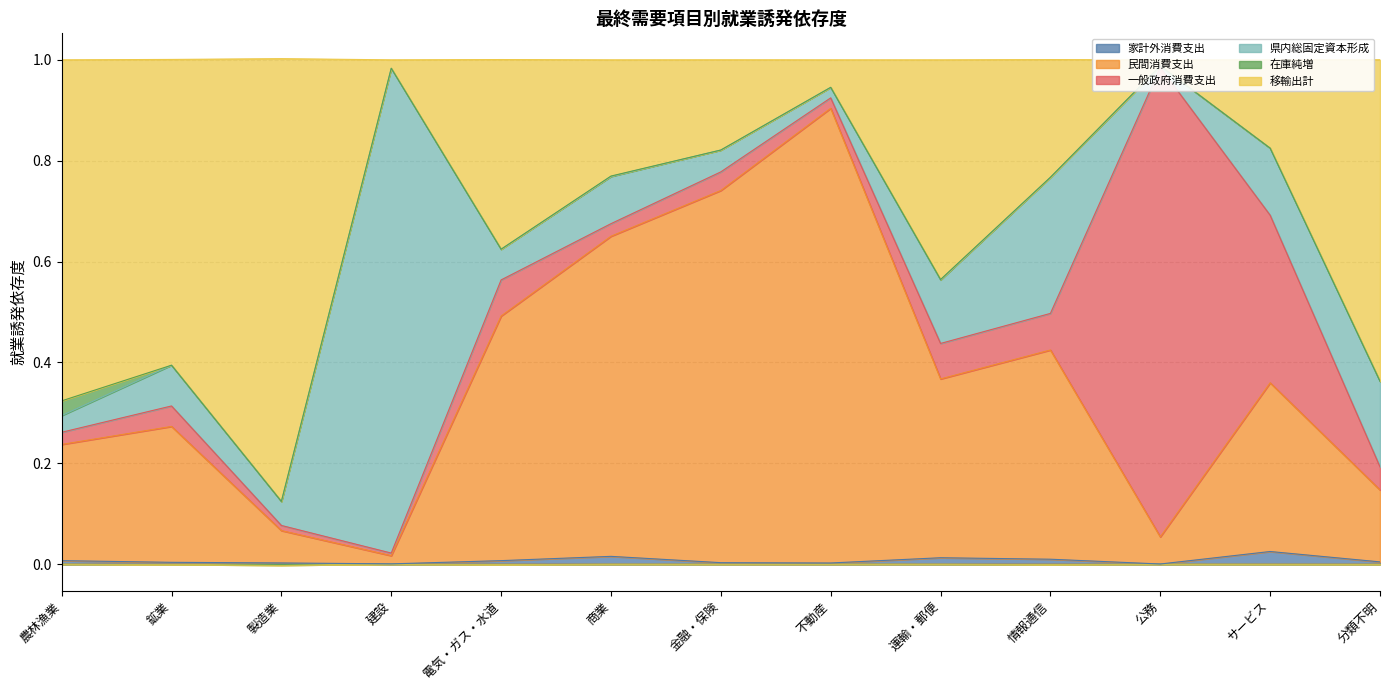

The 家計外消費支出 series shows 0.0 at 金融・保険. True or false?

True